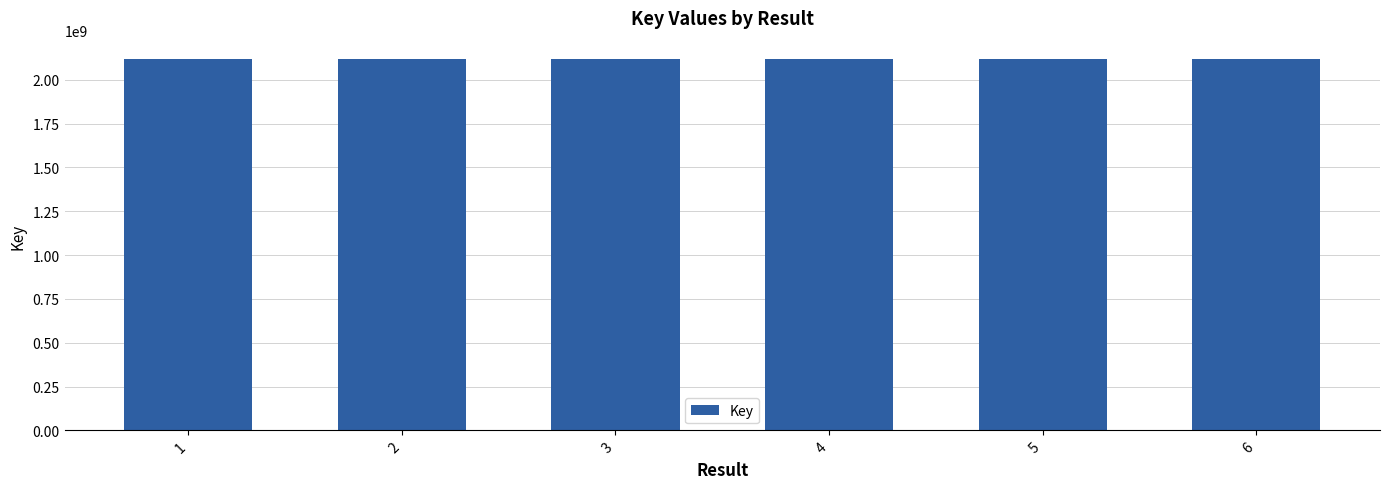

Count the number of data series in this chart.

1